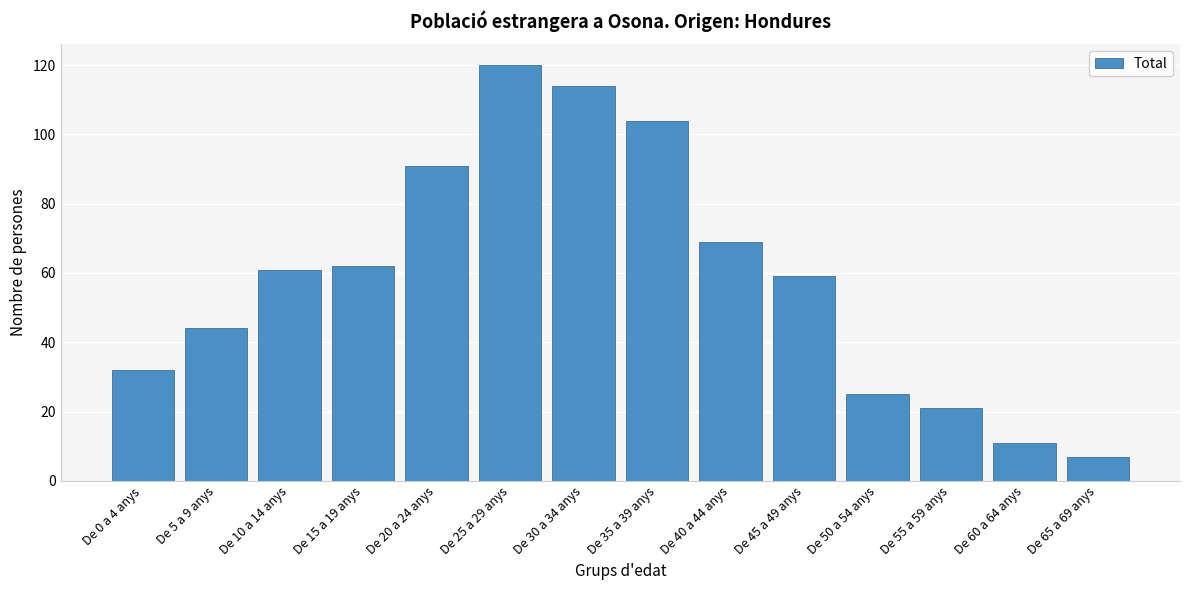

Reading left to right, transcribe all the data shown in this chart.

De 0 a 4 anys=32	De 5 a 9 anys=44	De 10 a 14 anys=61	De 15 a 19 anys=62	De 20 a 24 anys=91	De 25 a 29 anys=120	De 30 a 34 anys=114	De 35 a 39 anys=104	De 40 a 44 anys=69	De 45 a 49 anys=59	De 50 a 54 anys=25	De 55 a 59 anys=21	De 60 a 64 anys=11	De 65 a 69 anys=7